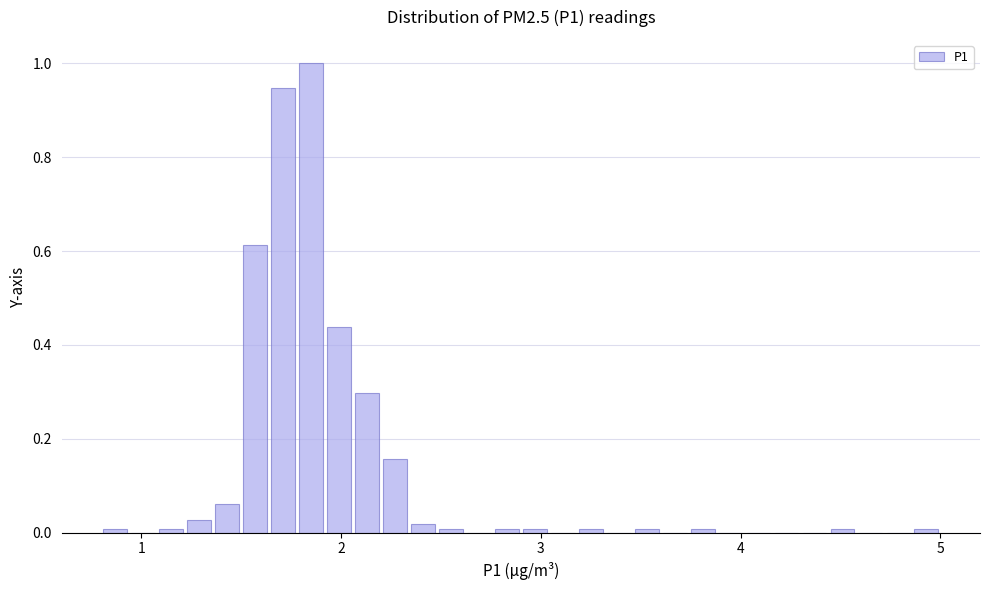

Around what value on the x-axis is the tallest bar? Give the approximate position of its centre, as read against the axis.

1.9